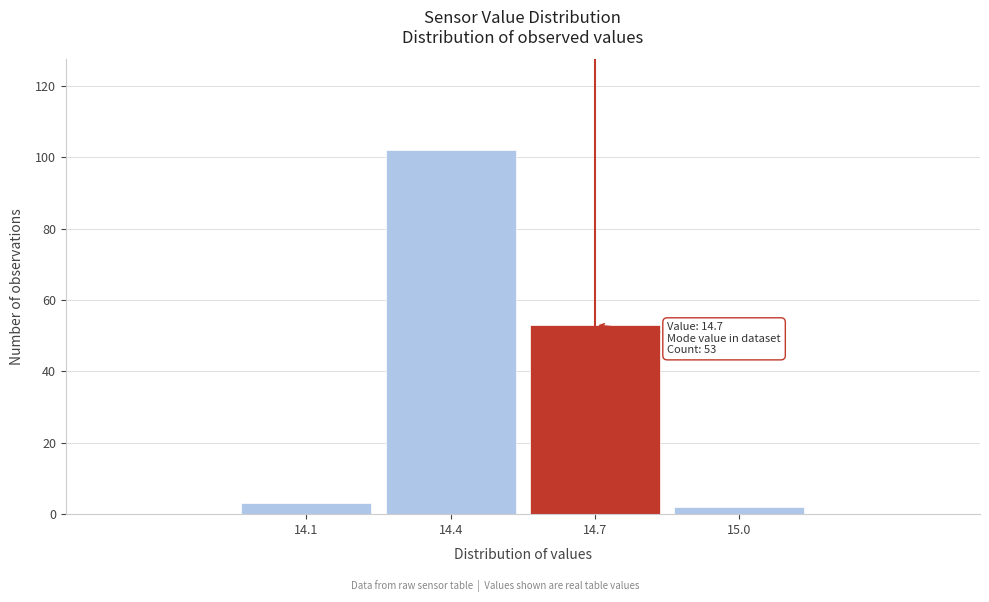

Which range on the x-axis has the tallest bar?

14.25 to 14.55